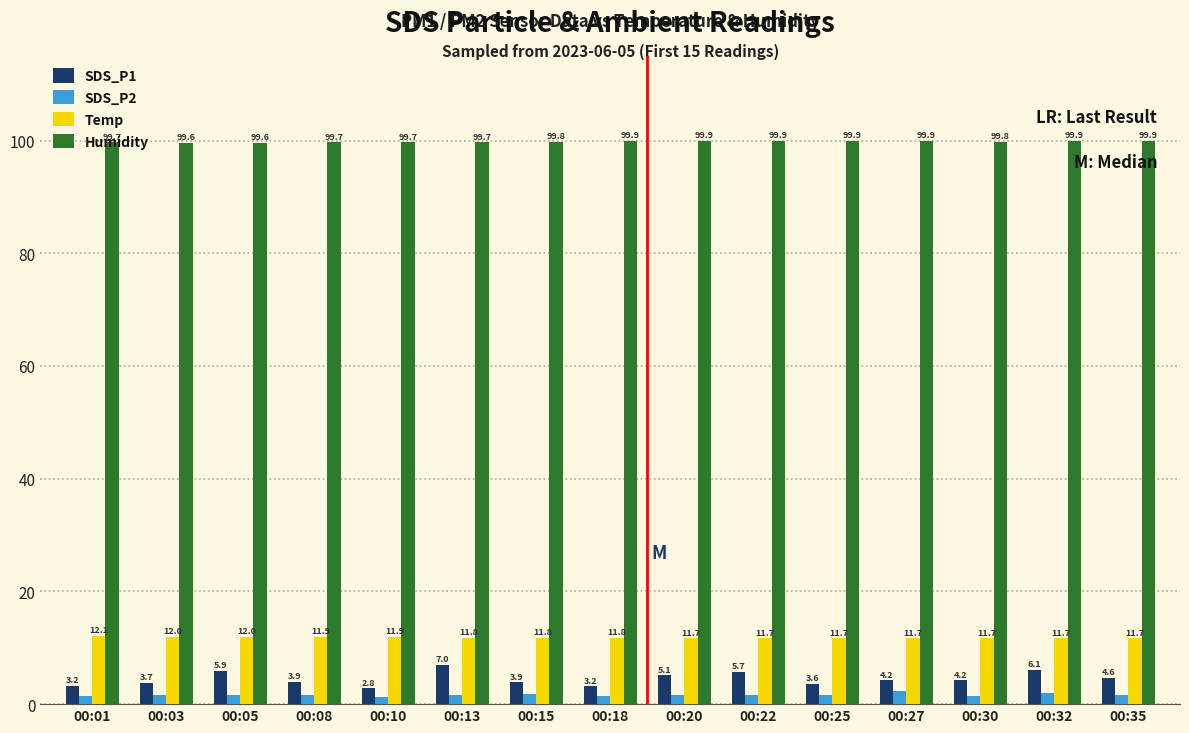

What is the sum of all Humidity values?

1496.9